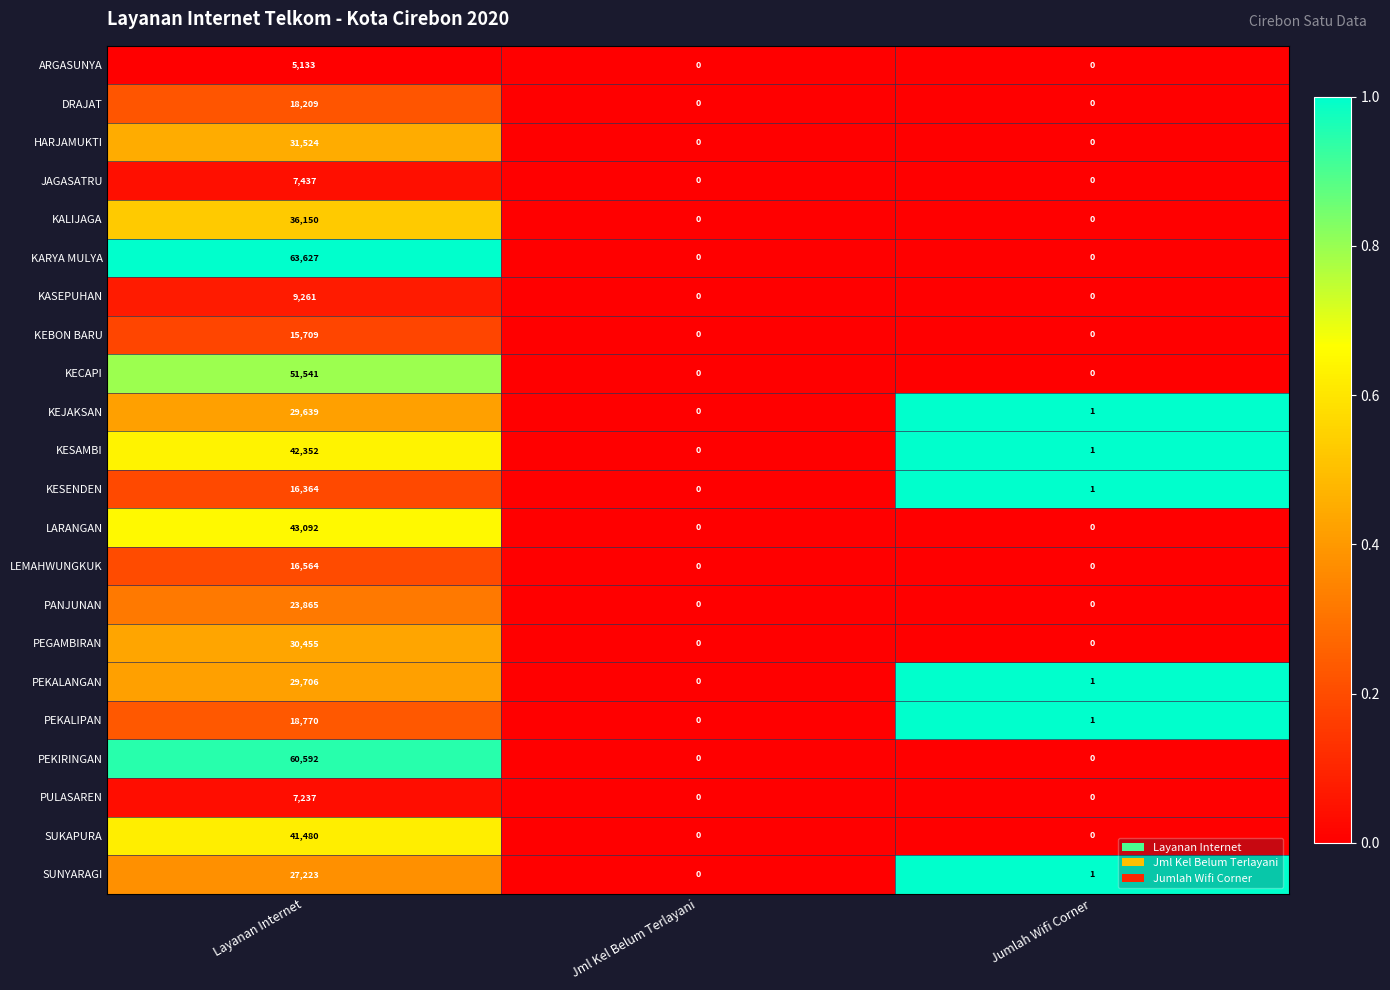

Is it true that KARYA MULYA equals 63627 at Layanan Internet?

True